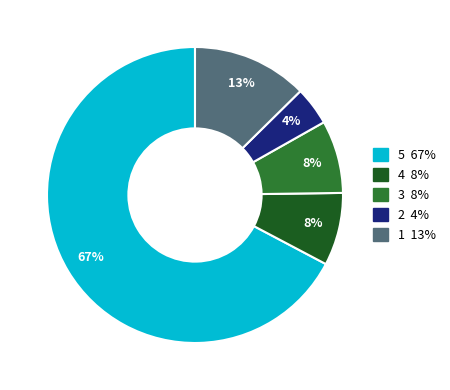

Is there any slice that represents more than half of the pie?

Yes